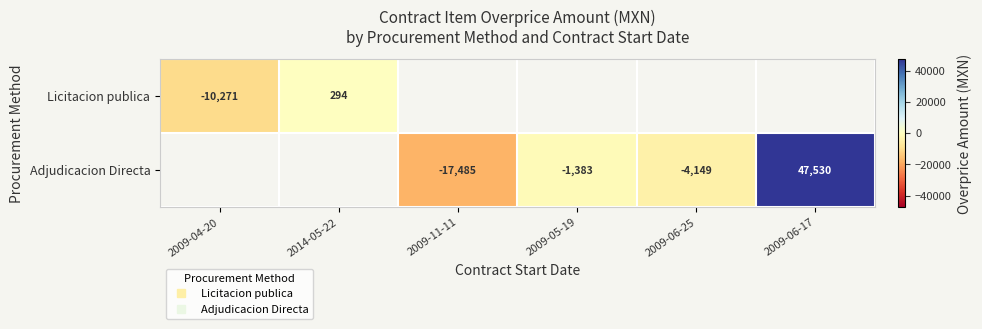

What is the difference between the maximum and minimum values in the Licitacion publica series?

10565.3